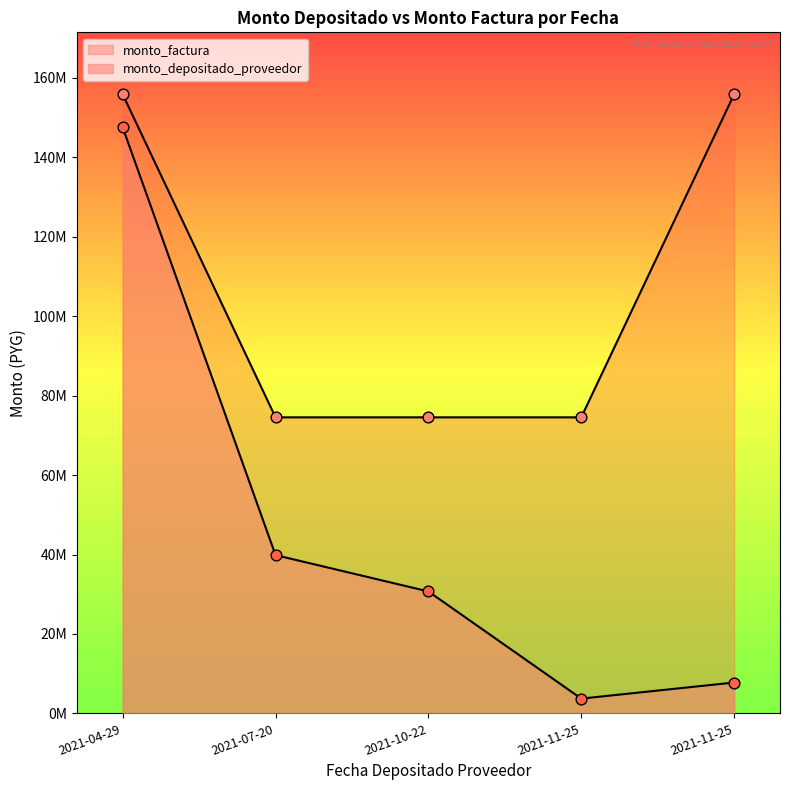

Between 2021-11-25 and 2021-10-22, which is larger?

2021-11-25